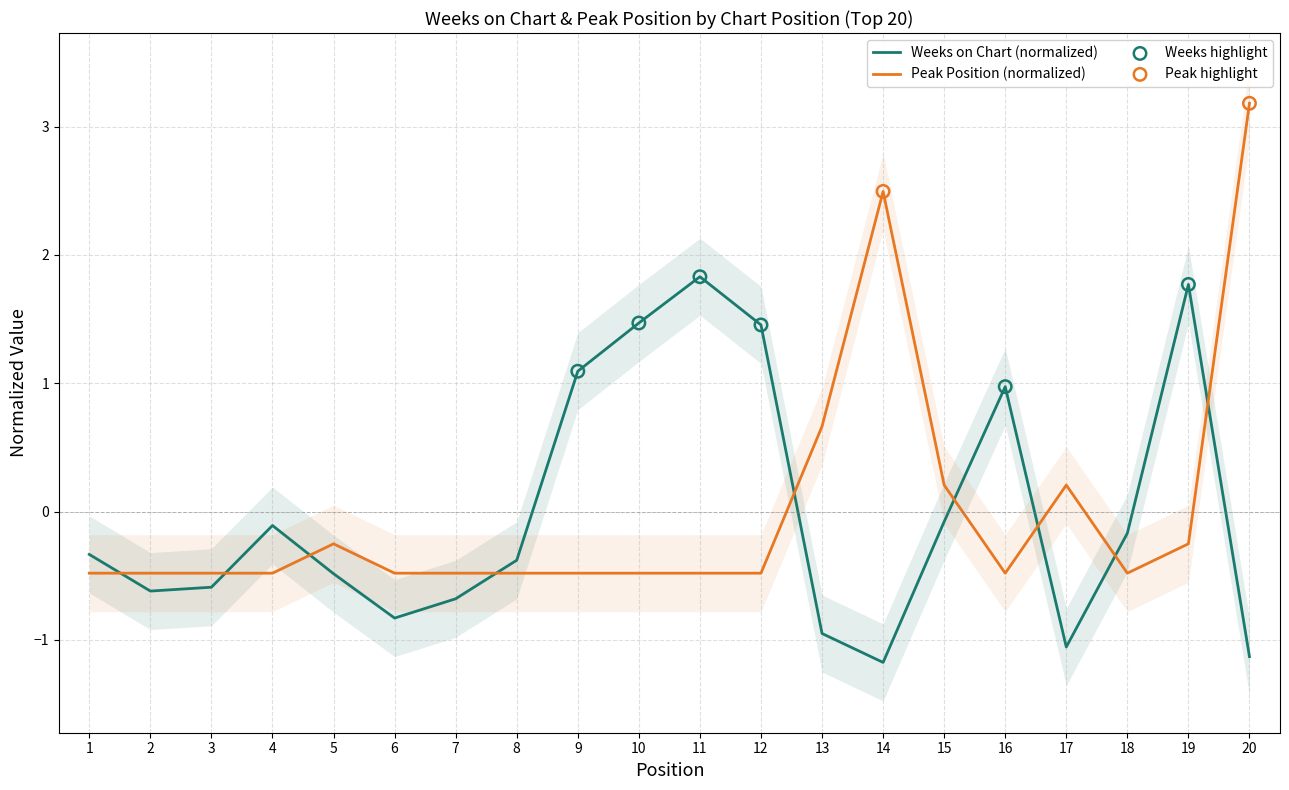

Which series has the largest total across all categories?

Peak Position